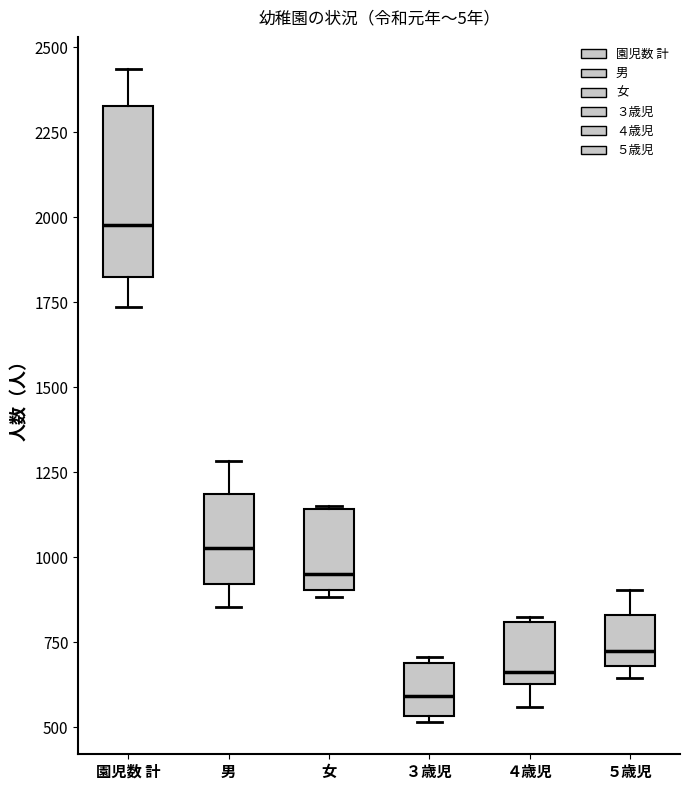

Reading left to right, read every box against the y-axis: the position of its median line, the range the box covers, and the ends of its whiskers. The values are not printed on the chart, so give them approximately, as read against the axis.

園児数 計: median 2000, box 1800 to 2350, whiskers 1750 to 2450
男: median 1050, box 900 to 1200, whiskers 850 to 1300
女: median 950, box 900 to 1150, whiskers 900 (just below the box's lower edge) to 1150
３歳児: median 600, box 550 to 700, whiskers 500 to 700 (just above the box's upper edge)
４歳児: median 650 (just above the box's lower edge), box 650 to 800, whiskers 550 to 850
５歳児: median 700 (just above the box's lower edge), box 700 to 850, whiskers 650 to 900